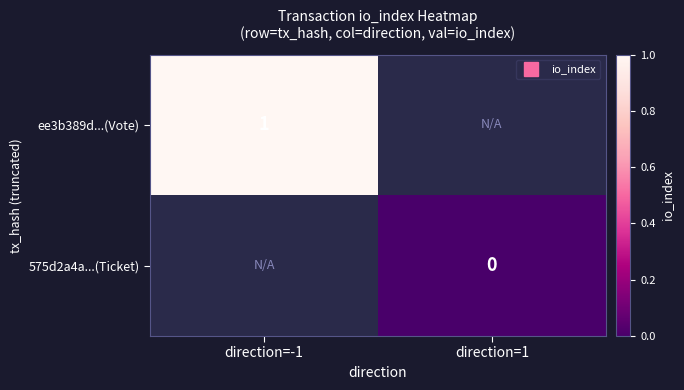

At how many categories does at least one series exceed 0?

1